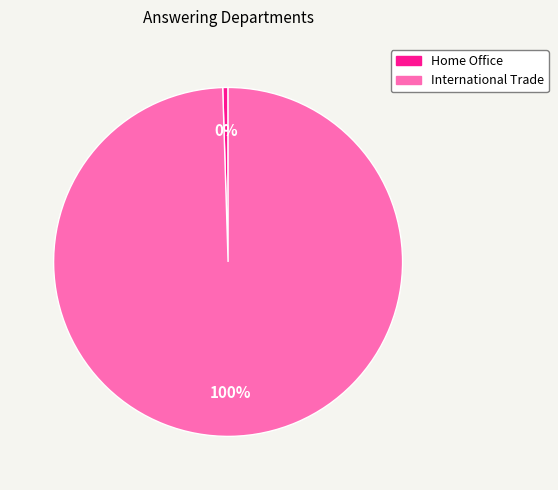

To the nearest percent, what is the average slice percentage?

50%